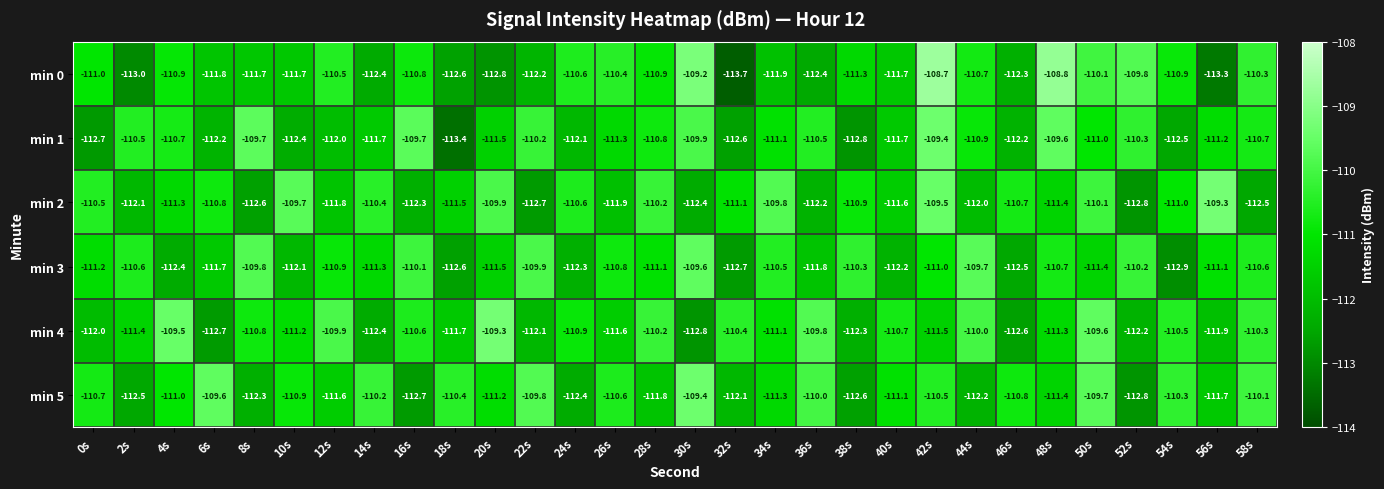

What is the difference between the second highest and minimum values in the min 3 series?

3.2